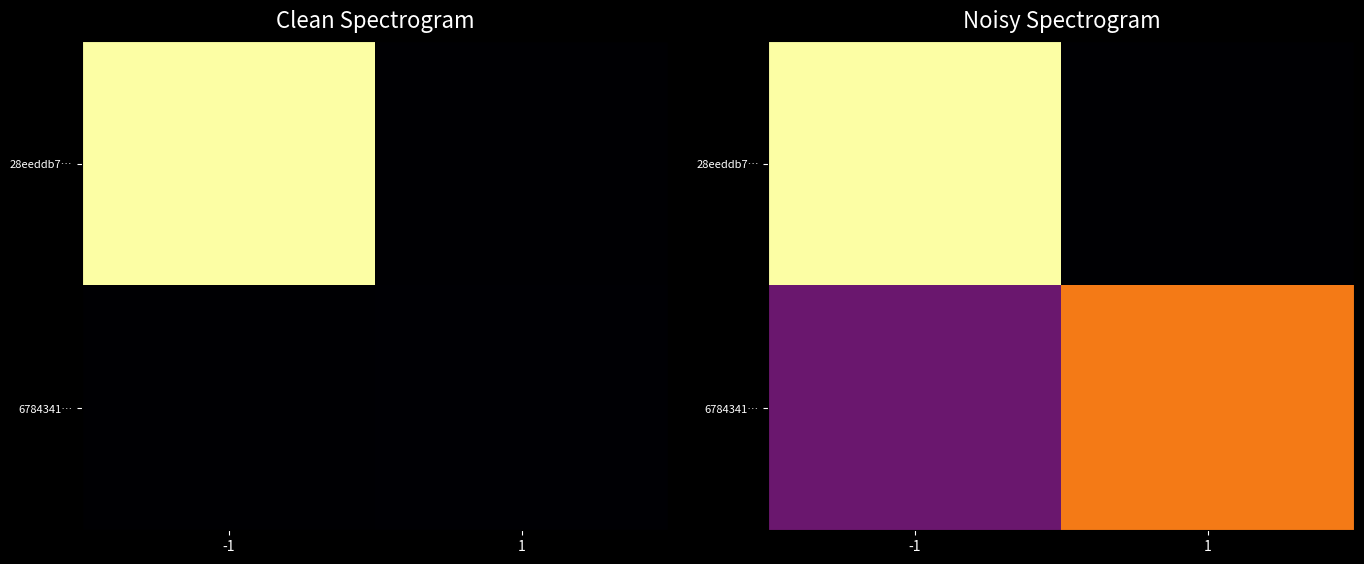

The value of 6784341… at 1 is 114.3. True or false?

False